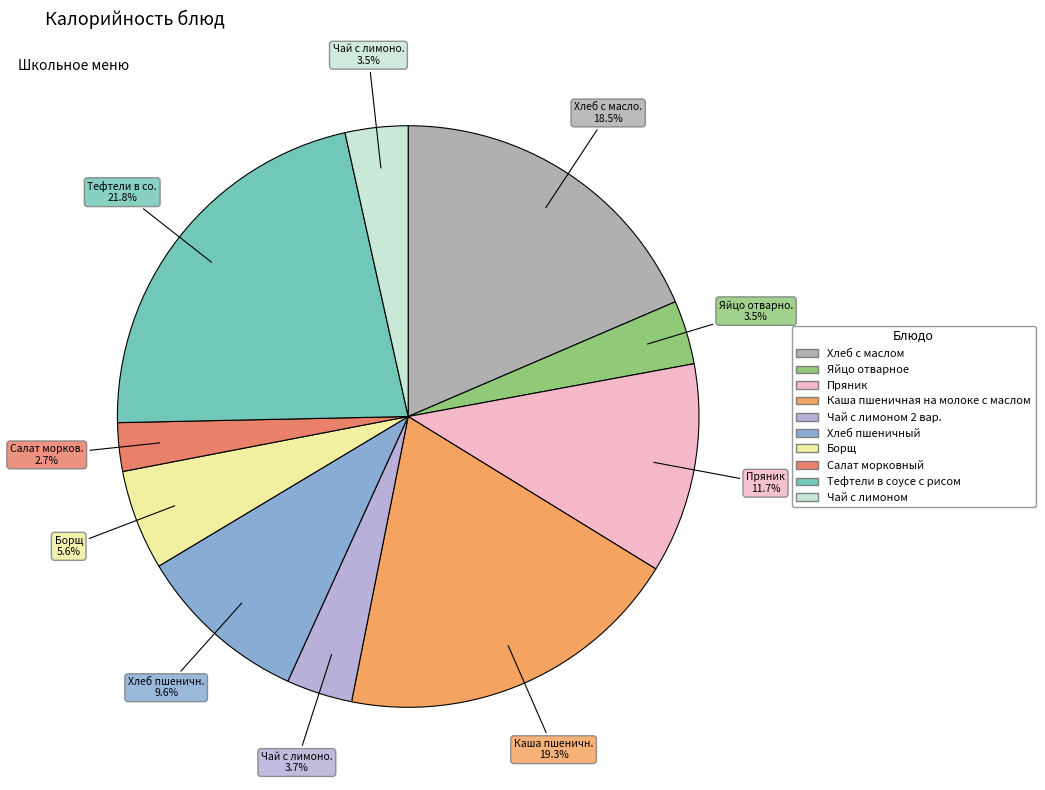

To the nearest percent, what is the difference between the largest and smallest slice percentages?

19%